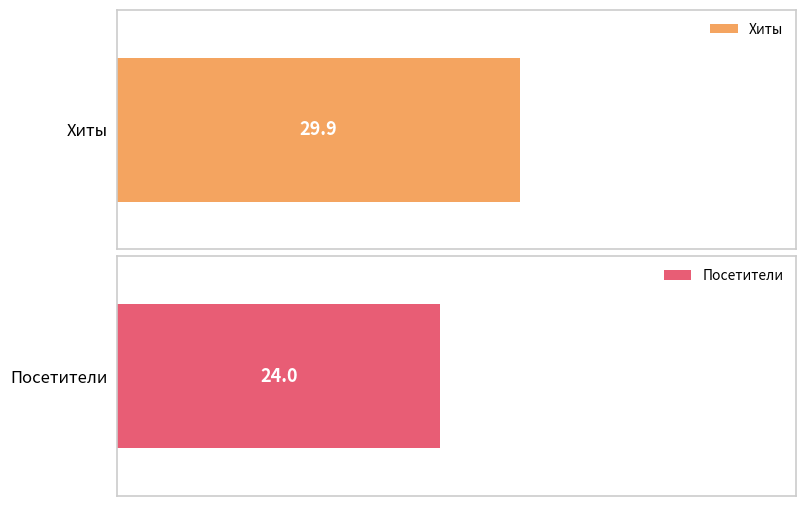

Are the bars grouped side by side (vs. stacked)?

Yes